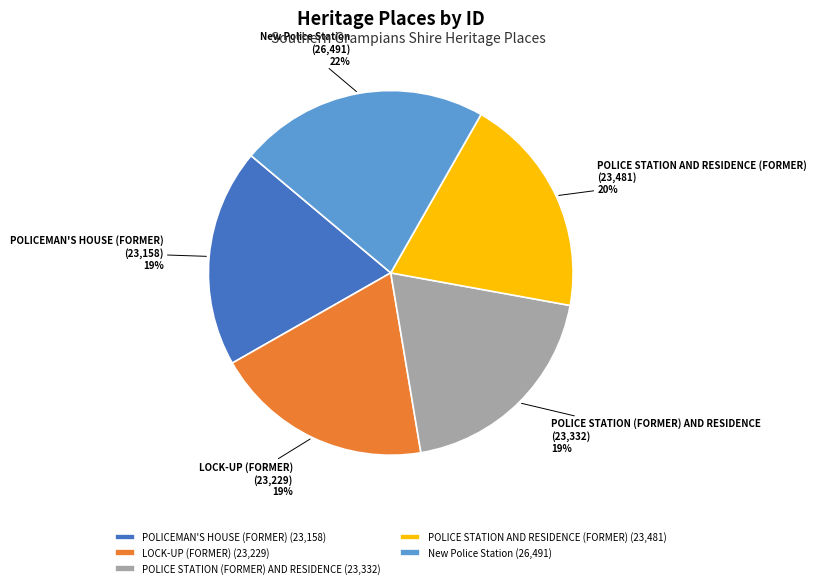

To the nearest percent, what is the average slice percentage?

20%